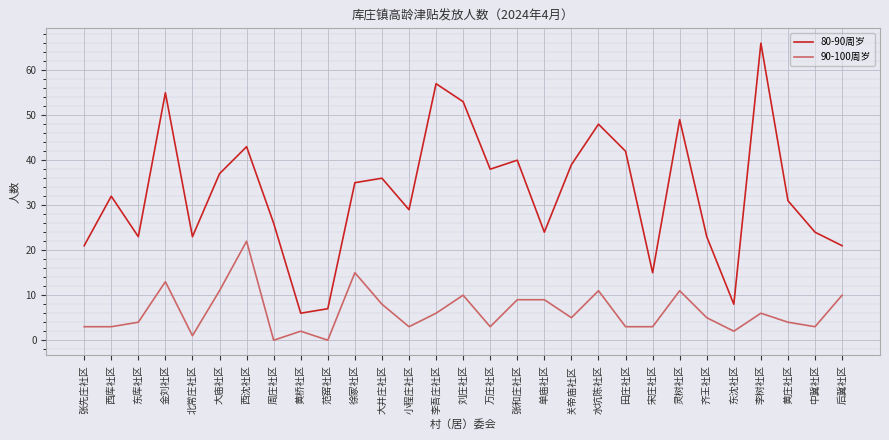

Which series has the largest range (max minus min)?

80-90周岁